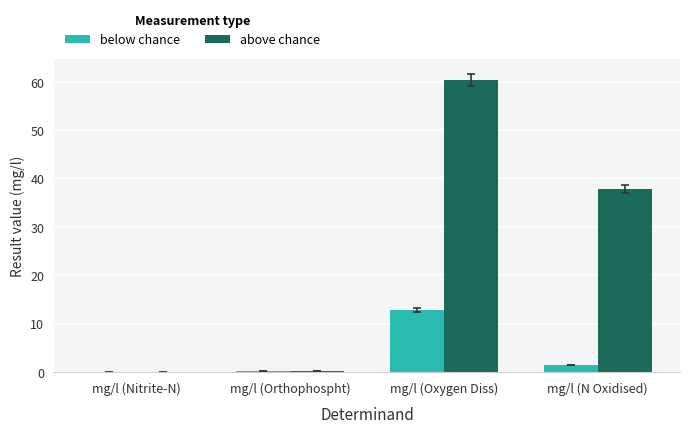

Which series has the largest total across all categories?

above chance